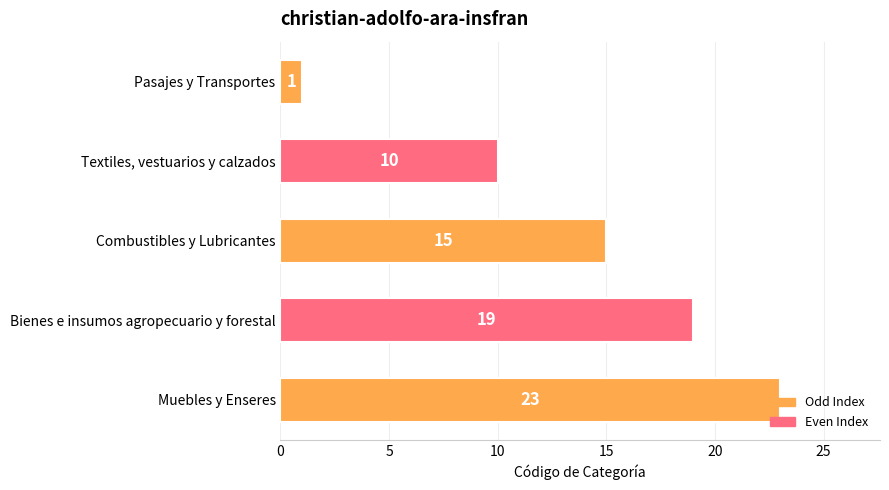

What is the minimum value shown in the chart?

1